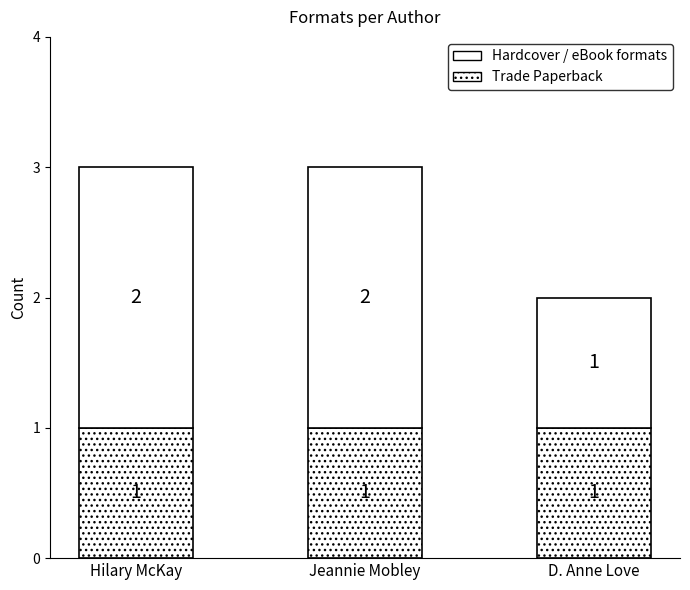

How many bars are there in total?

3